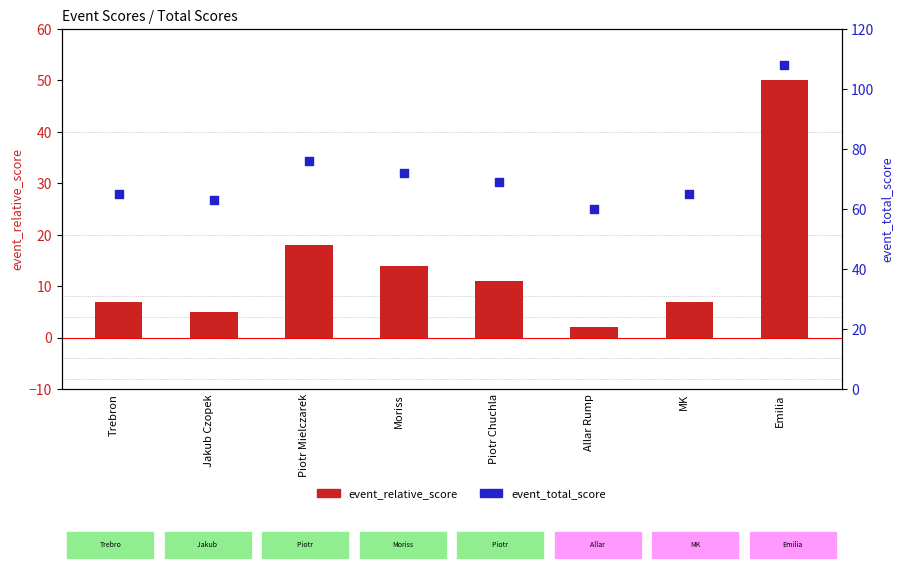

What are all the series names shown in the legend?

event_relative_score, event_total_score